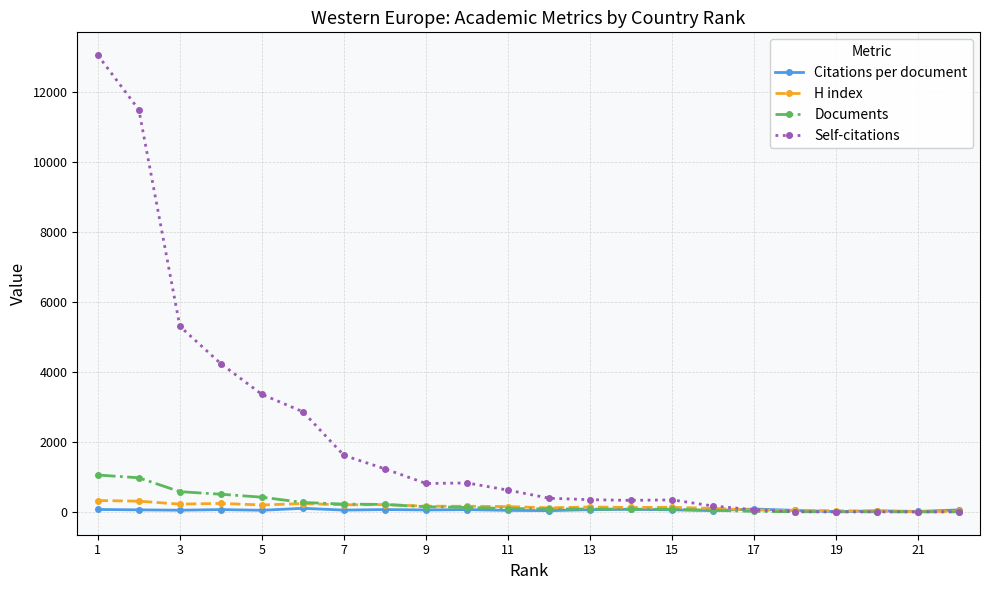

Does the chart display data point markers on the line(s)?

Yes